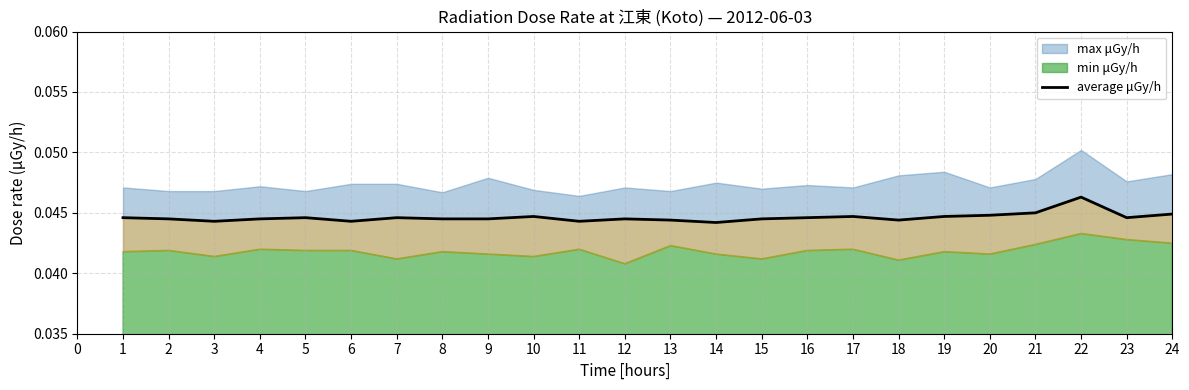

Where is the first local maximum?

5